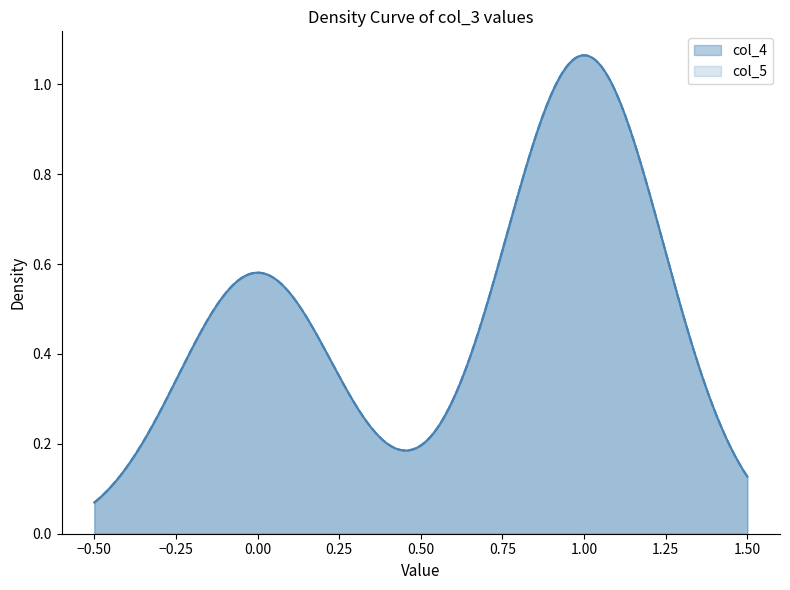

Is the value of col_4 at 1 greater than the value of col_5 at 1?

No